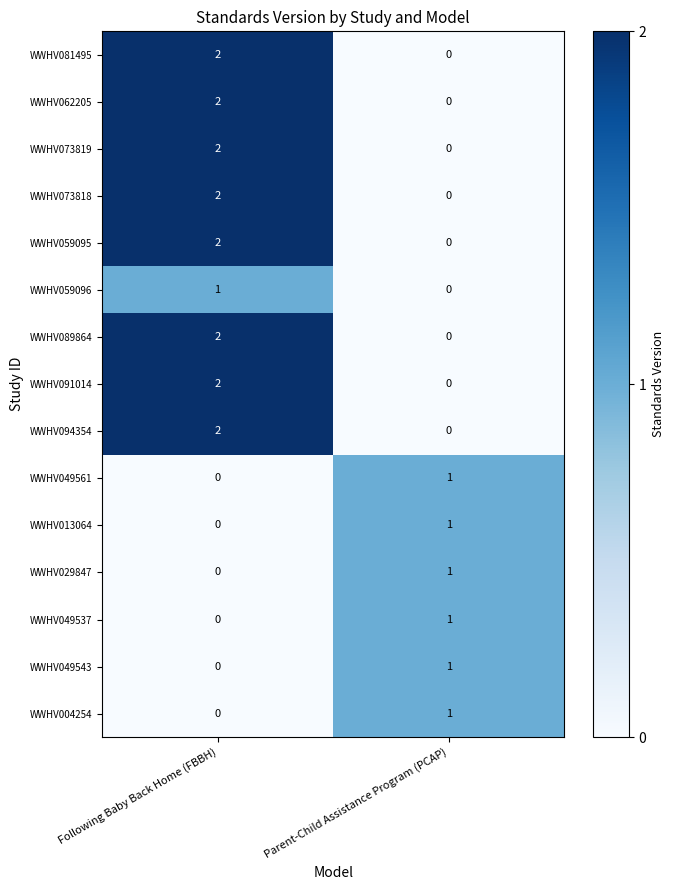

Reading right to left, list all the values displayed in this chart.

WWHV081495: 0	2
WWHV062205: 0	2
WWHV073819: 0	2
WWHV073818: 0	2
WWHV059095: 0	2
WWHV059096: 0	1
WWHV089864: 0	2
WWHV091014: 0	2
WWHV094354: 0	2
WWHV049561: 1	0
WWHV013064: 1	0
WWHV029847: 1	0
WWHV049537: 1	0
WWHV049543: 1	0
WWHV004254: 1	0